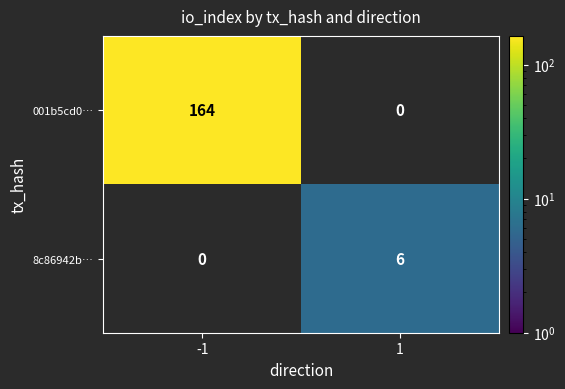

At which category does the chart reach its peak across all series?

-1